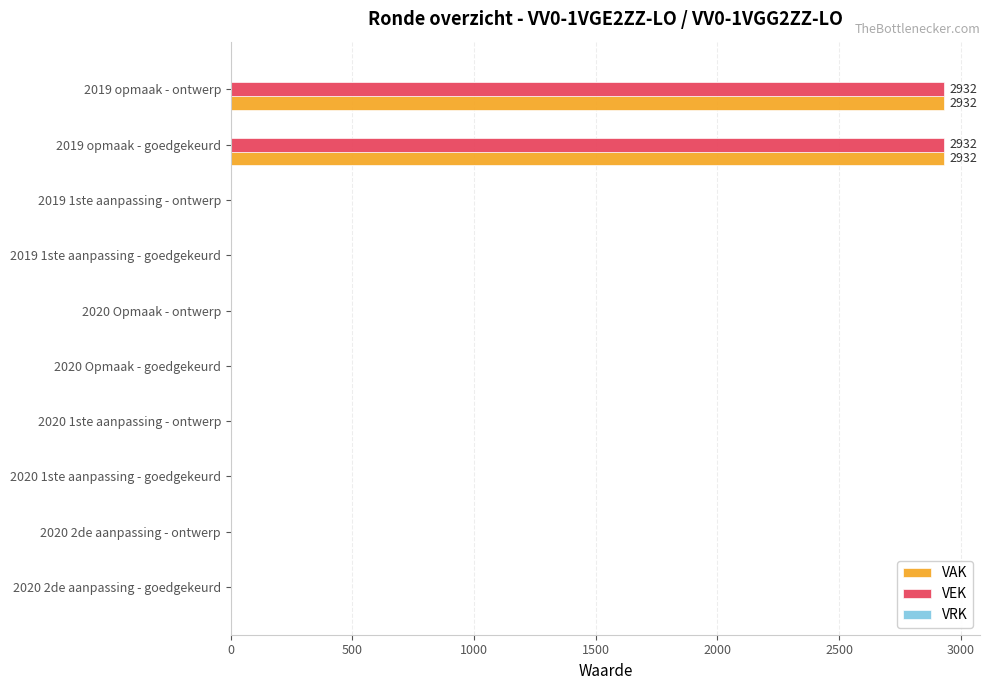

True or false: VEK has a value of 2932 at 2019 opmaak - ontwerp.

True